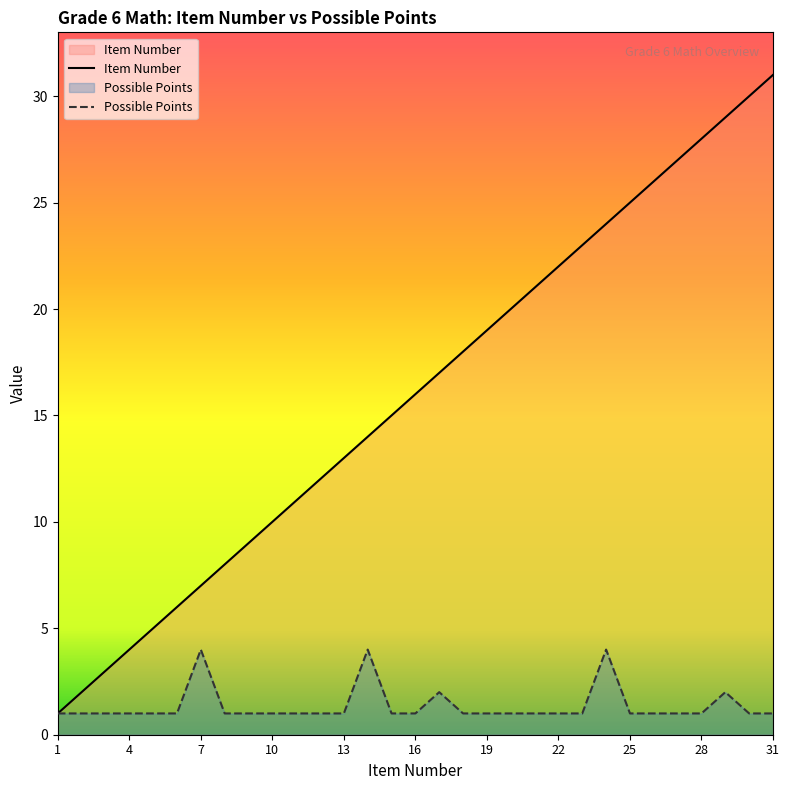

What is the average value of the Item Number series?

16